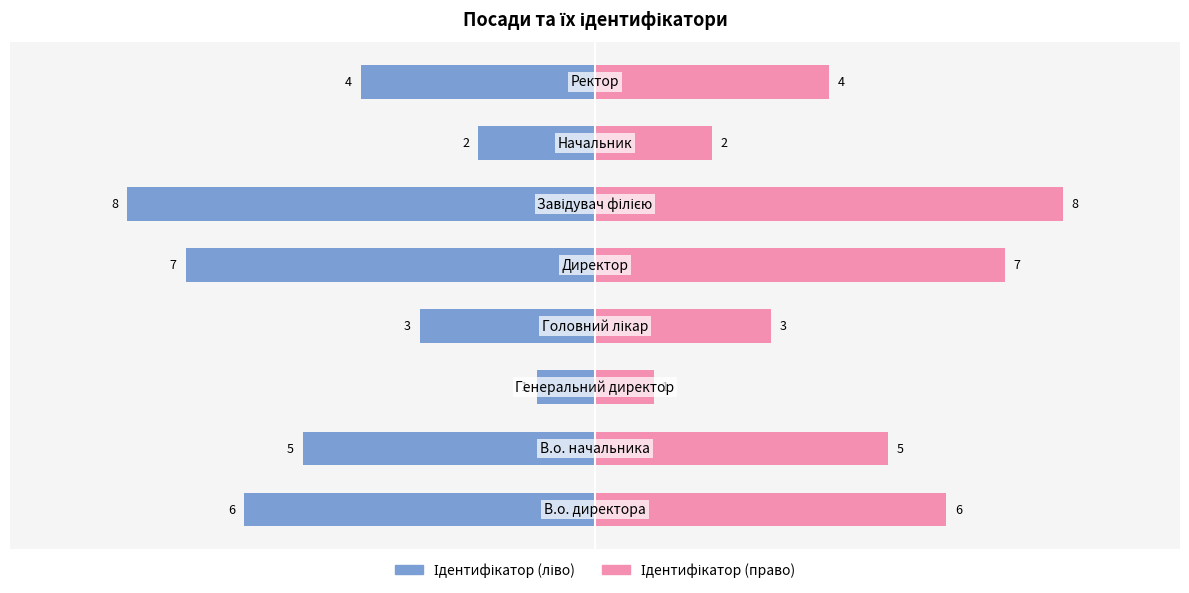

Reading left to right, transcribe all the data shown in this chart.

Ідентифікатор (ліво): 0=-6	1=-5	2=-1	3=-3	4=-7	5=-8	6=-2	7=-4
Ідентифікатор (право): 0=6	1=5	2=1	3=3	4=7	5=8	6=2	7=4